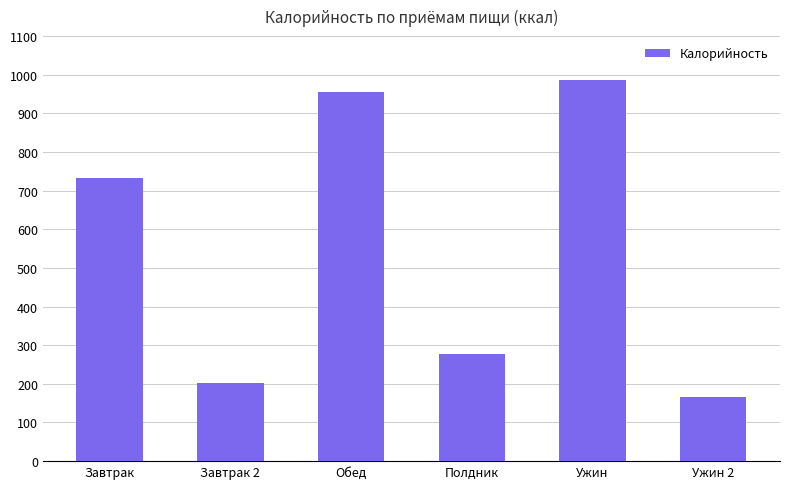

Reading left to right, what are all the values shown in this chart?

734	203	956	278	987	167